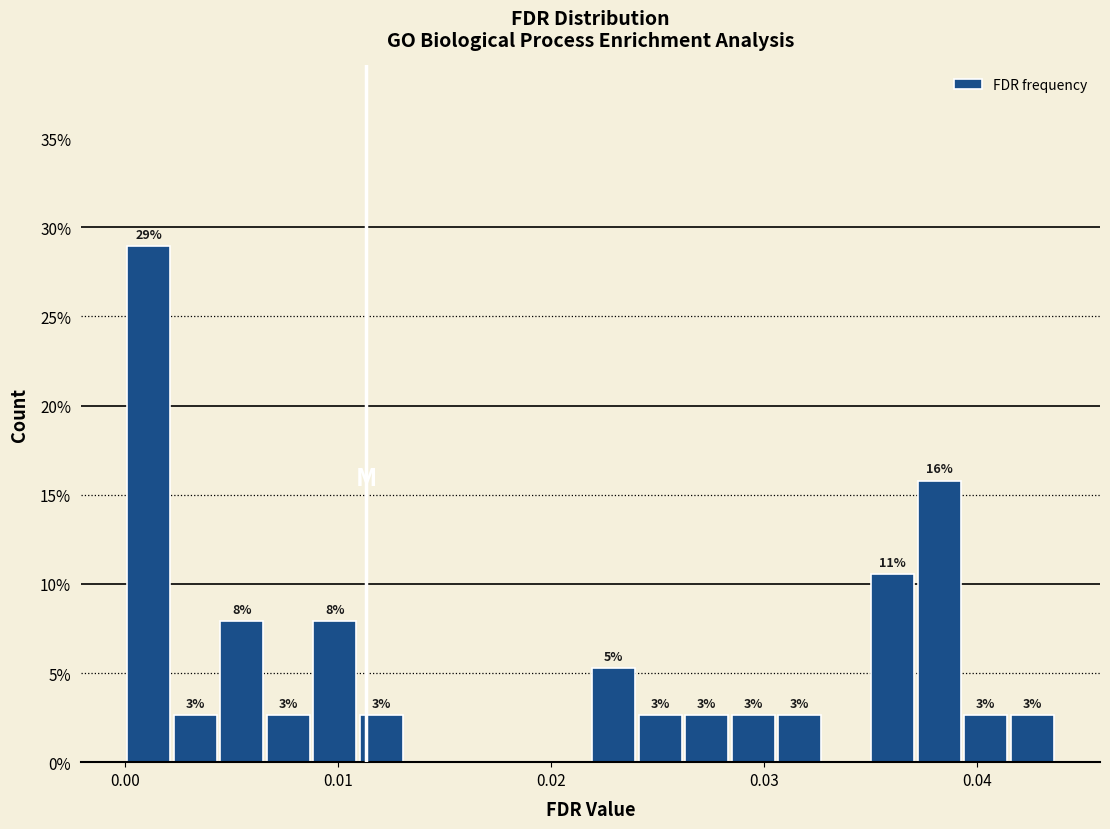

Around what value on the x-axis is the tallest bar? Give the approximate position of its centre, as read against the axis.

0.001